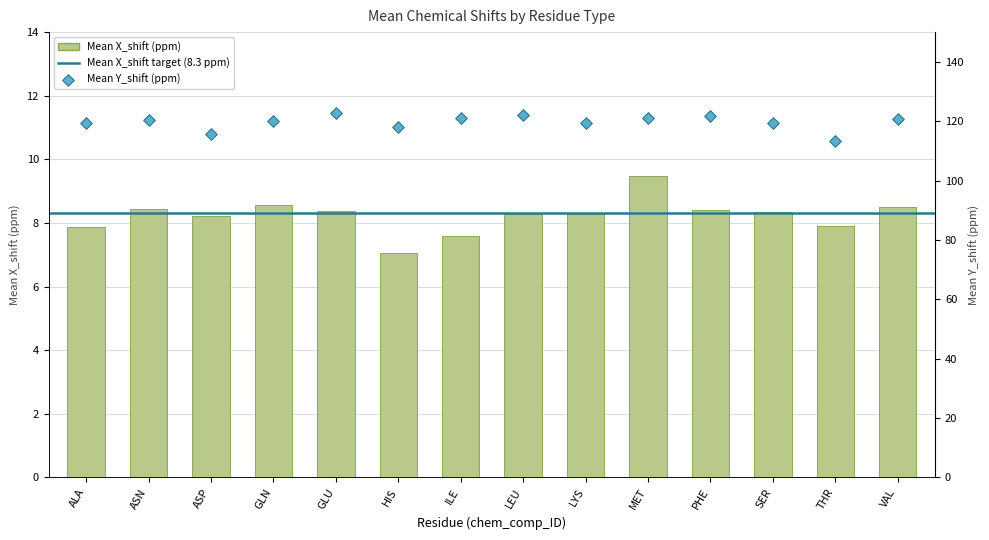

Which series contains the lowest Y value?

Mean X_shift